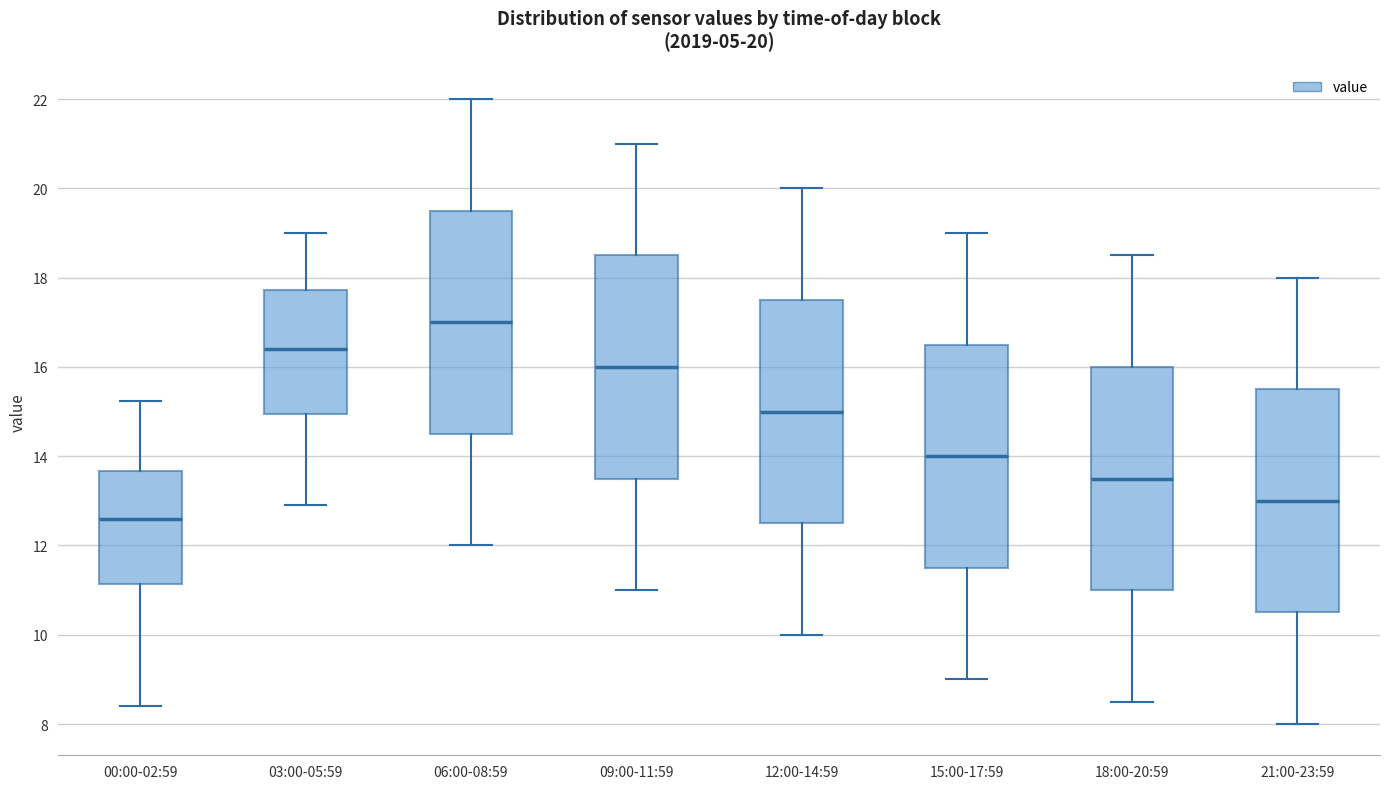

Which box's median line is the lowest?

00:00-02:59